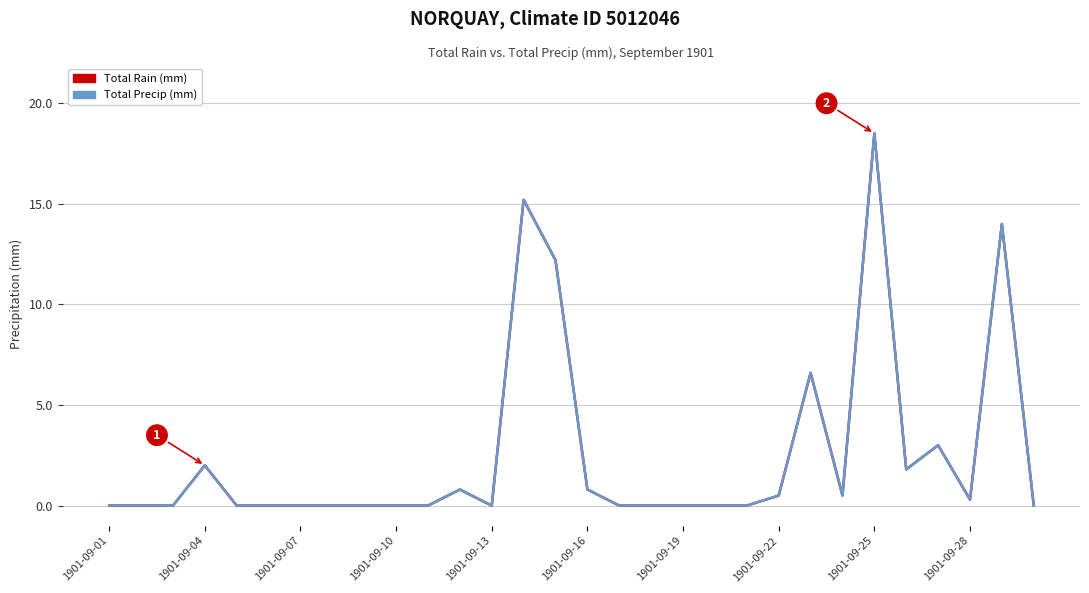

Is this an area chart (filled region under the line)?

No